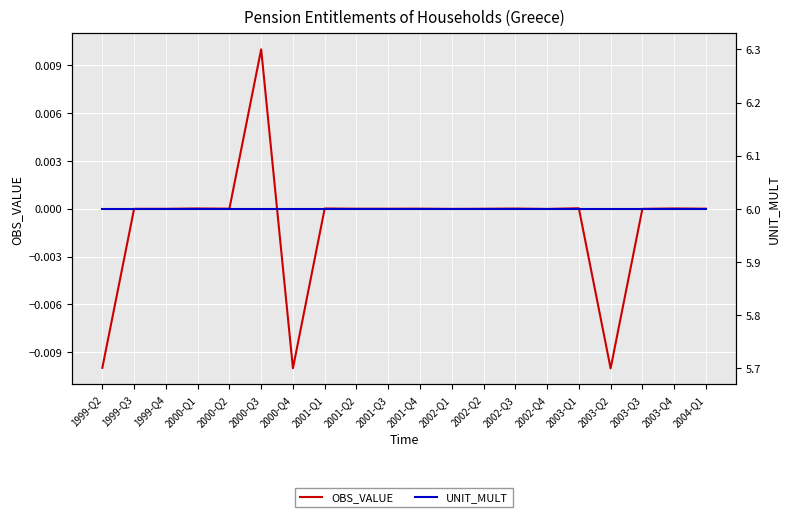

The OBS_VALUE series shows -0.0 at 2001-Q3. True or false?

False